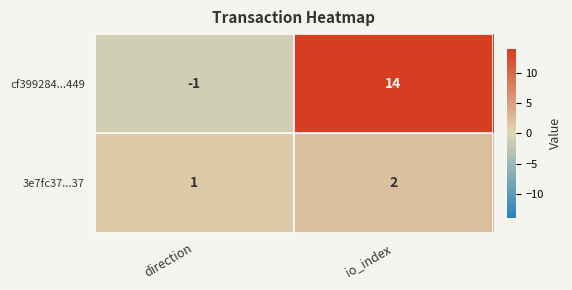

Rank the series by their average value, from lowest to highest.

3e7fc37...37, cf399284...449